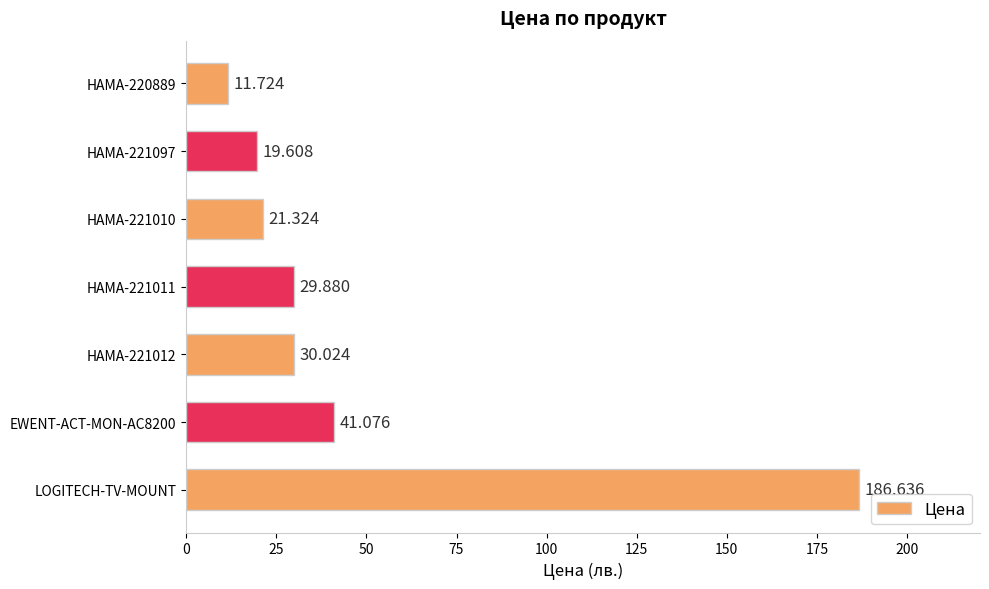

What is the label of the 1st bar from the bottom?

LOGITECH-TV-MOUNT